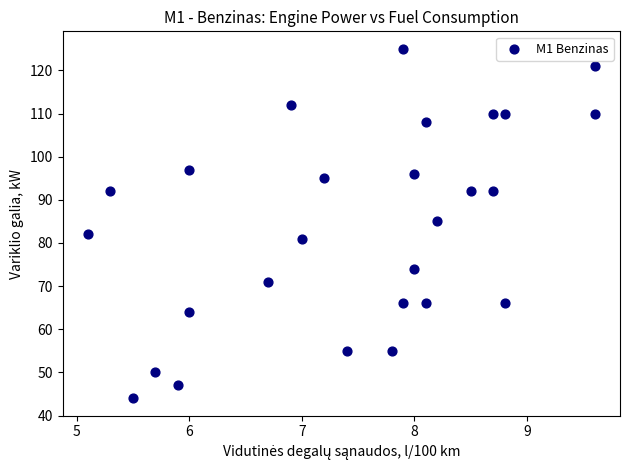

What is the range of Y values (max minus min)?

81